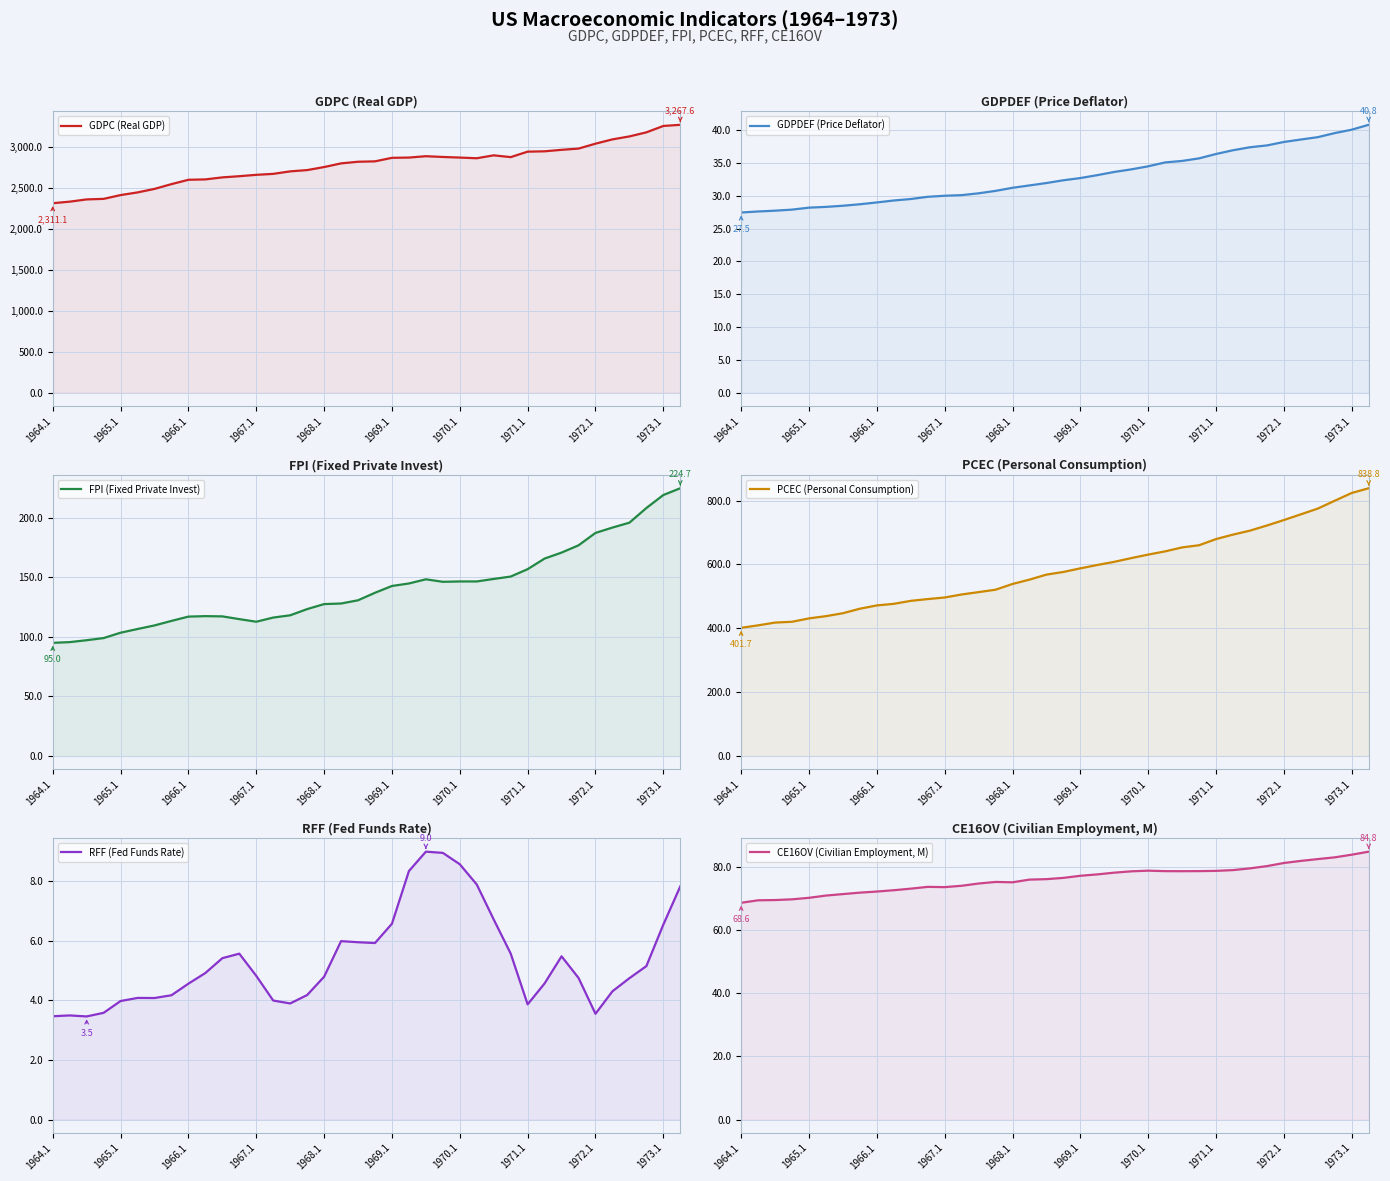

What is the sum of all PCEC (Personal Consumption) values?

22164.0